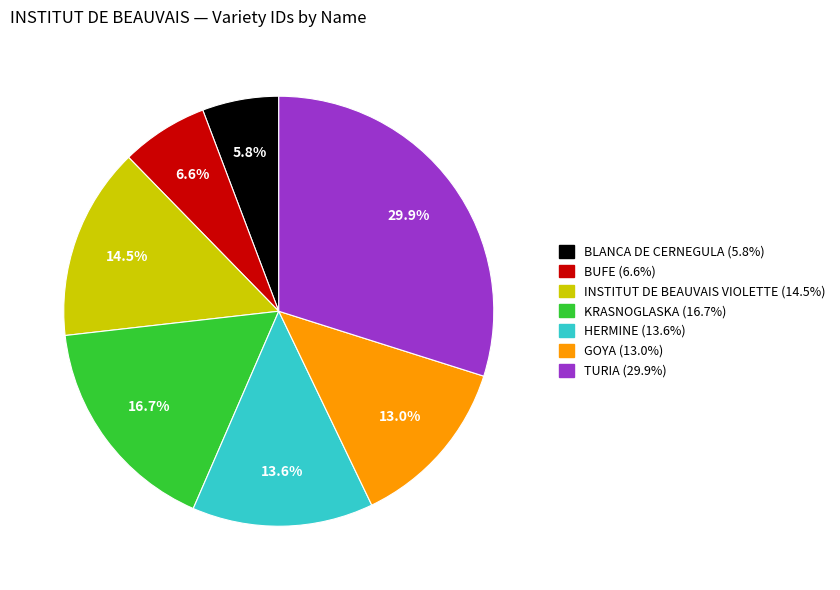

What is the largest slice in the pie chart?

TURIA